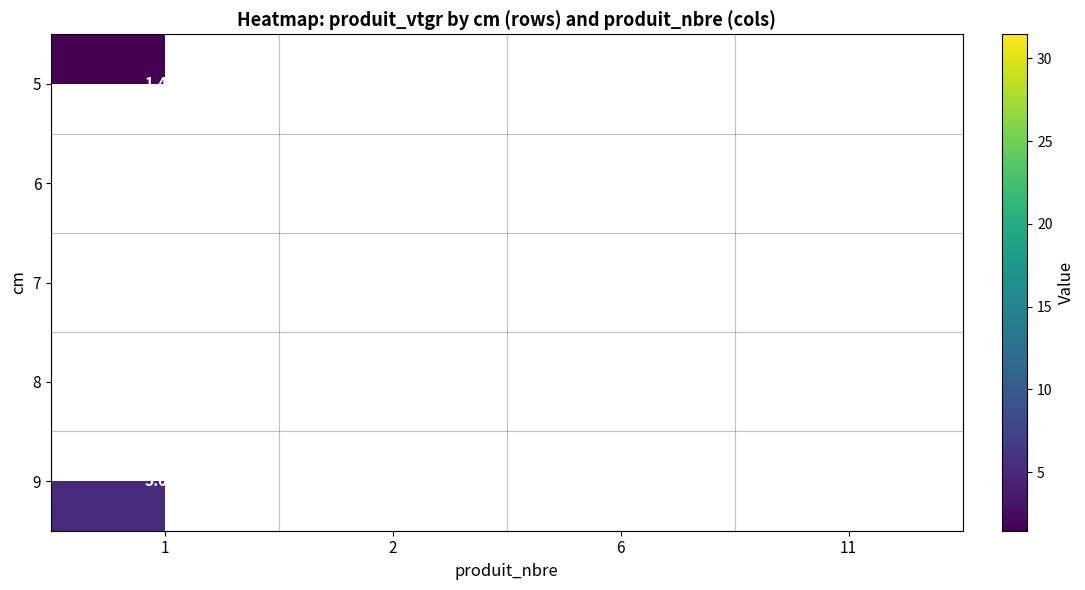

Count the number of categories in the chart.

4